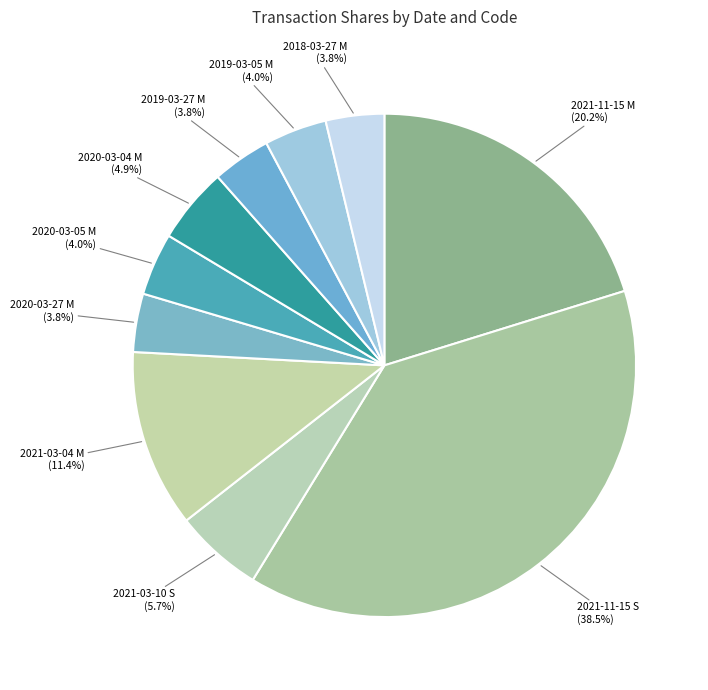

To the nearest percent, what is the average slice percentage?

10%